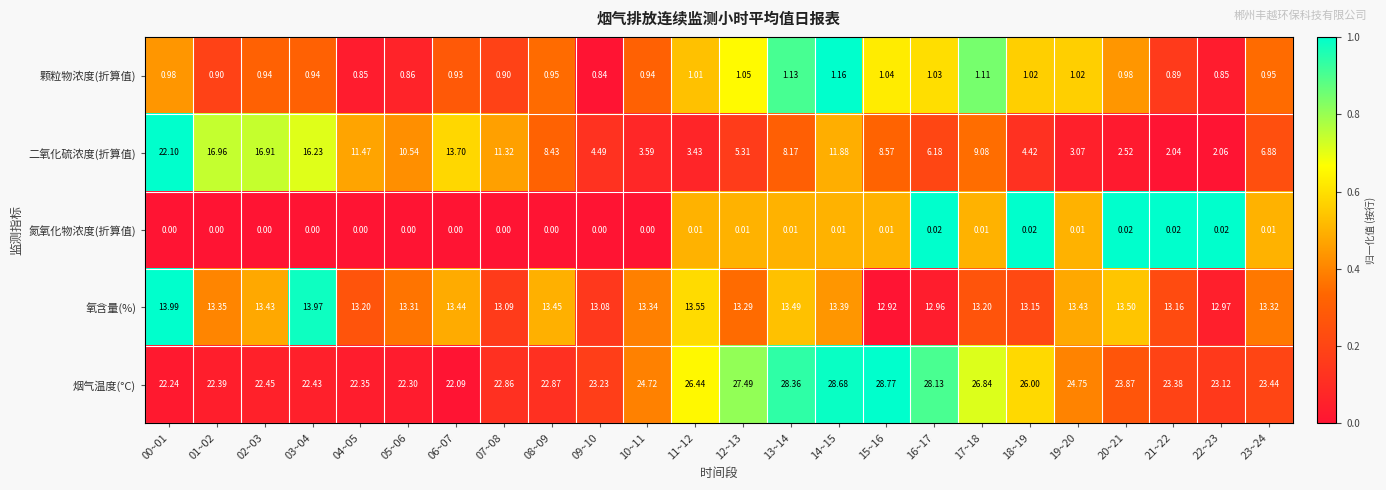

Which series has the largest range (max minus min)?

二氧化硫浓度(折算值)